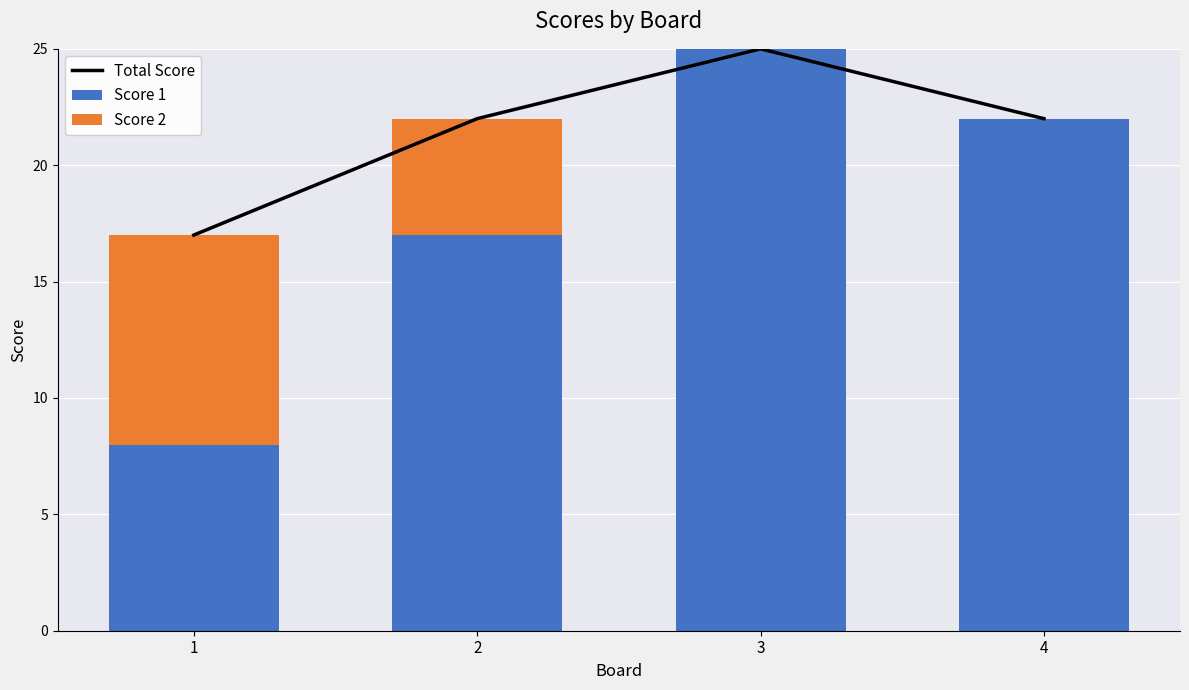

What is the maximum value for Score 2?

9